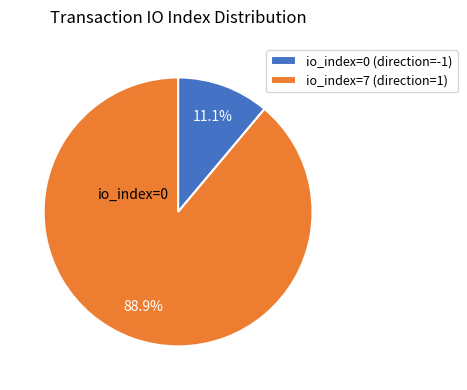

Does any single category account for the majority?

Yes